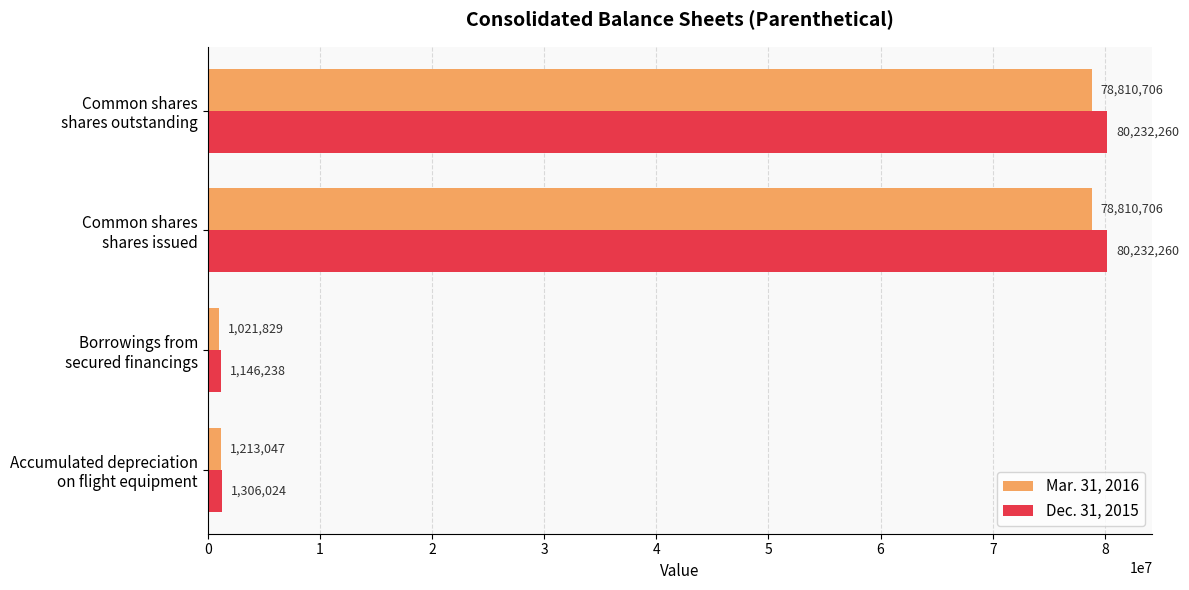

Rank the series by their maximum value, from lowest to highest.

Mar. 31, 2016, Dec. 31, 2015